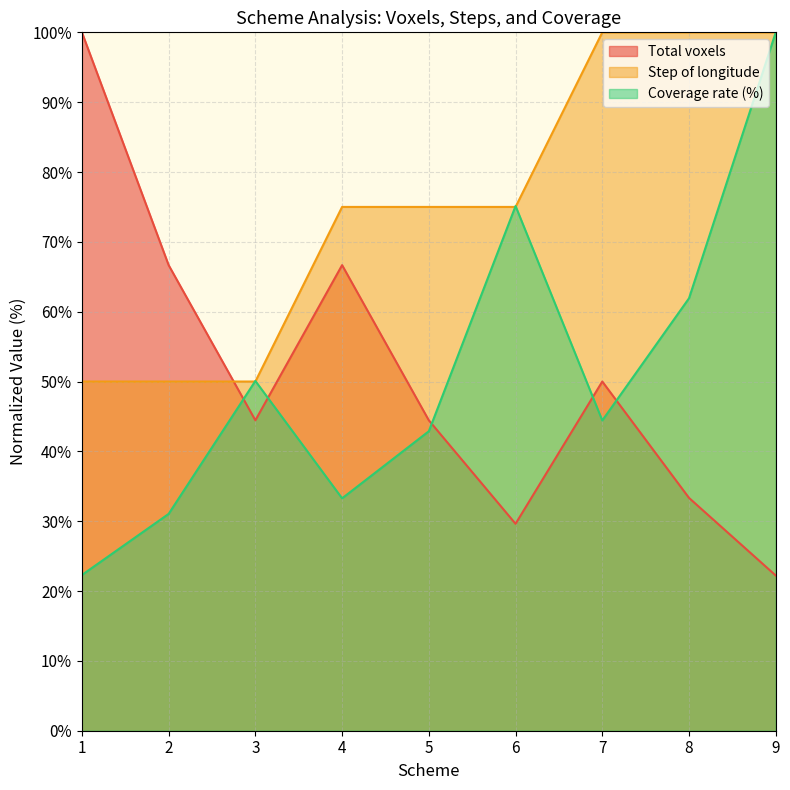

What is the maximum value for Coverage rate (%)?

100.0